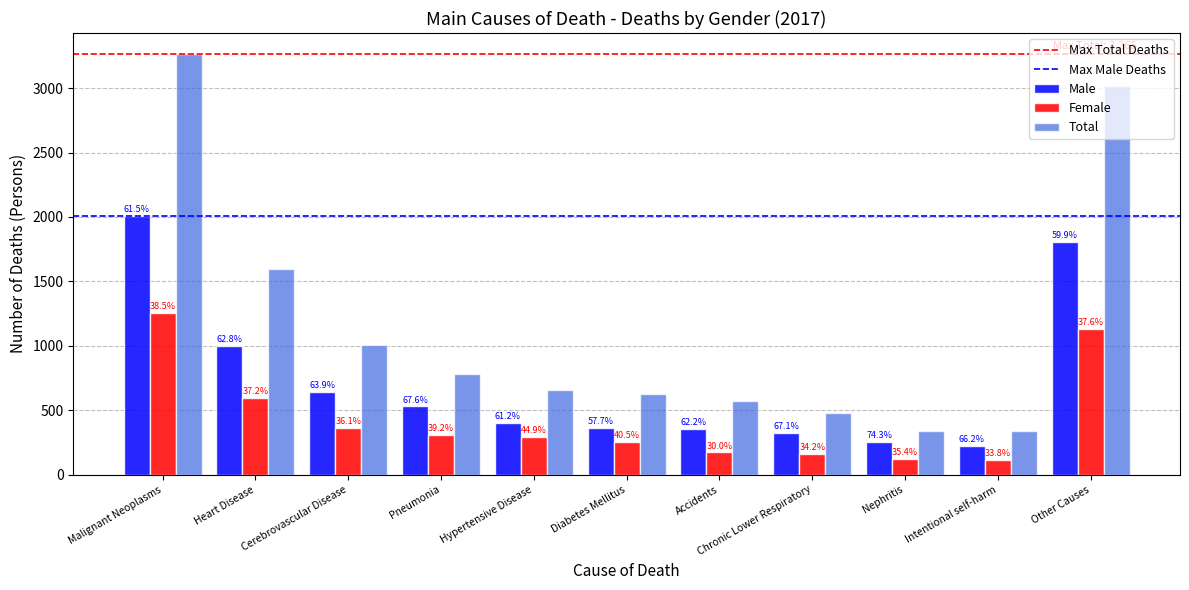

How many groups of bars are there?

11